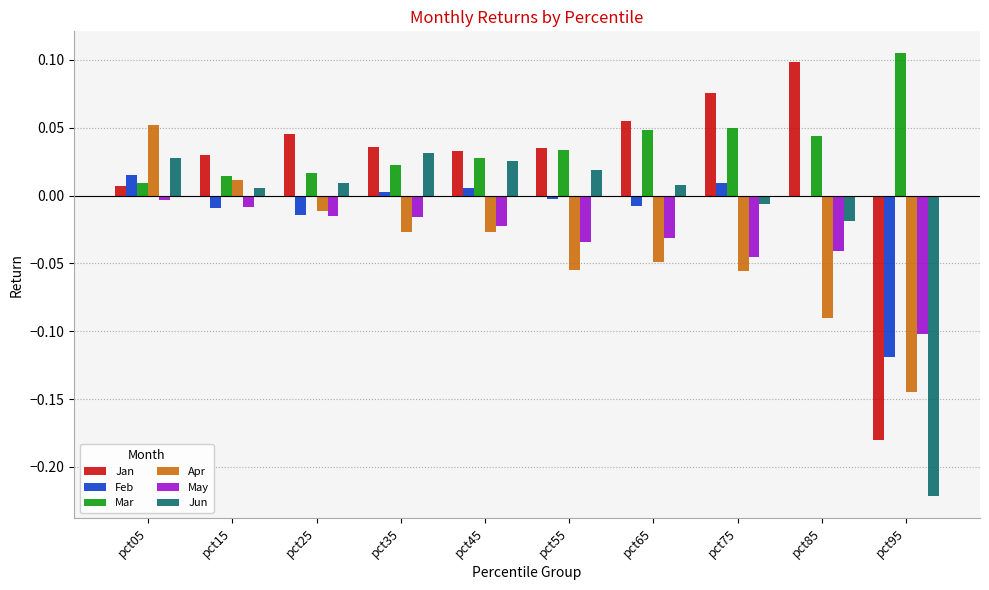

The value of Jan at pct85 is 0.1. True or false?

True